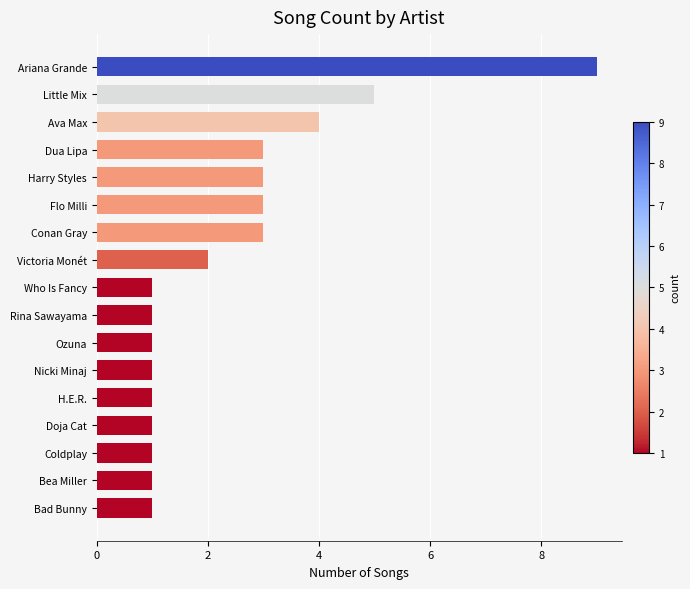

Are the bars horizontal?

Yes